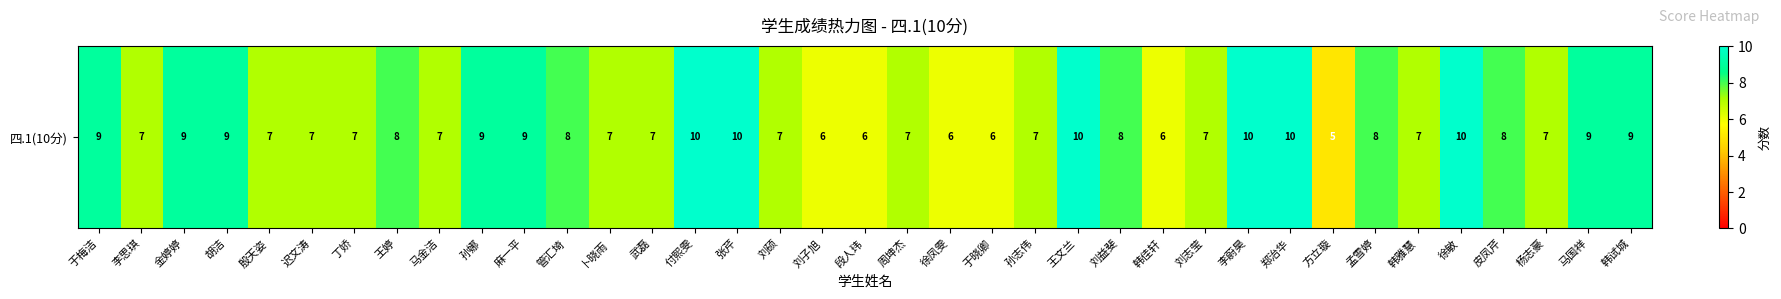

Where is the data nearest to the value 7?

李思琪